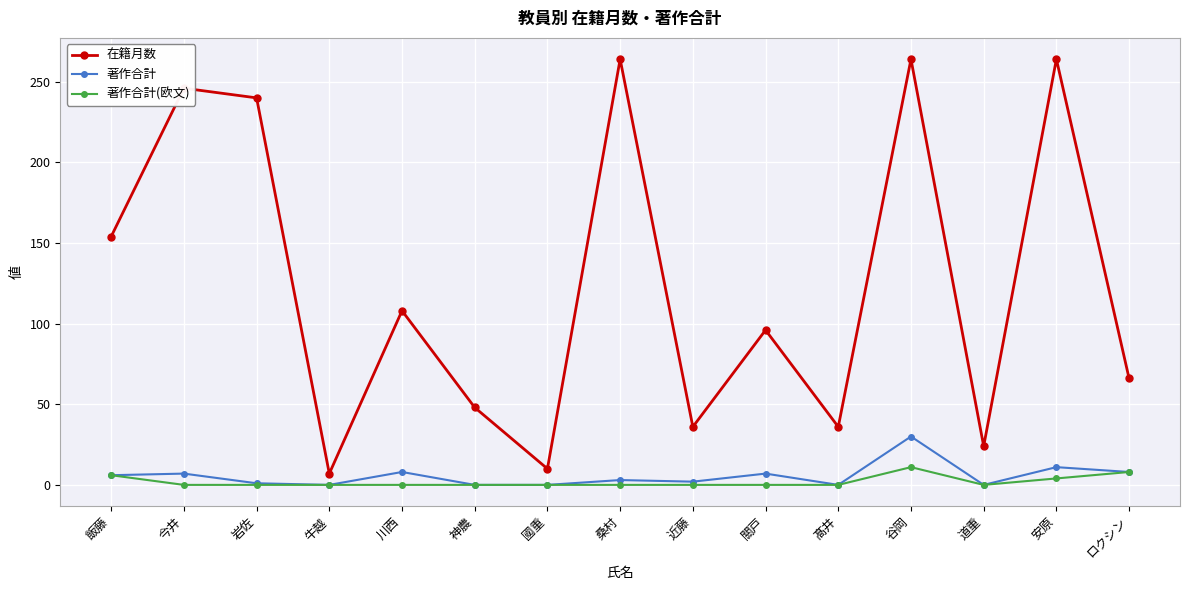

True or false: 著作合計(欧文) has a value of 8 at ロクシン.

True